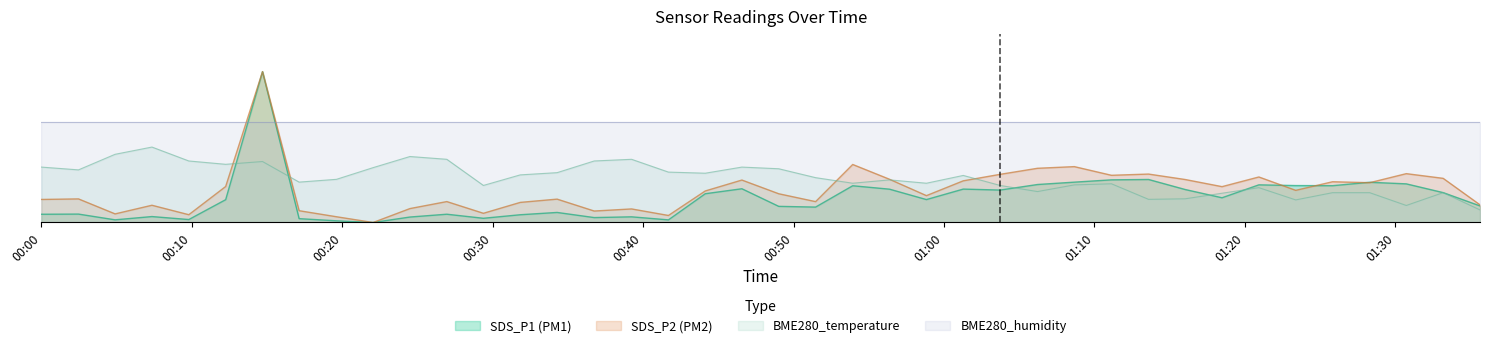

What are all the series names shown in the legend?

SDS_P1 (PM1), SDS_P2 (PM2), BME280_temperature, BME280_humidity